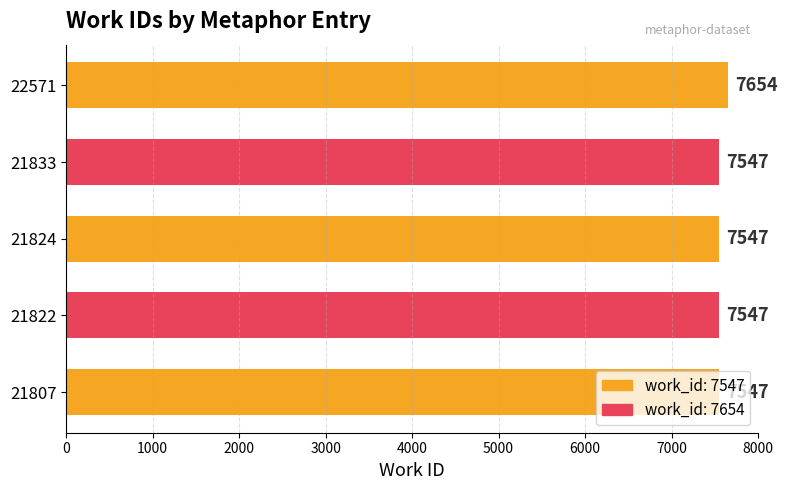

How many bars are there in total?

5